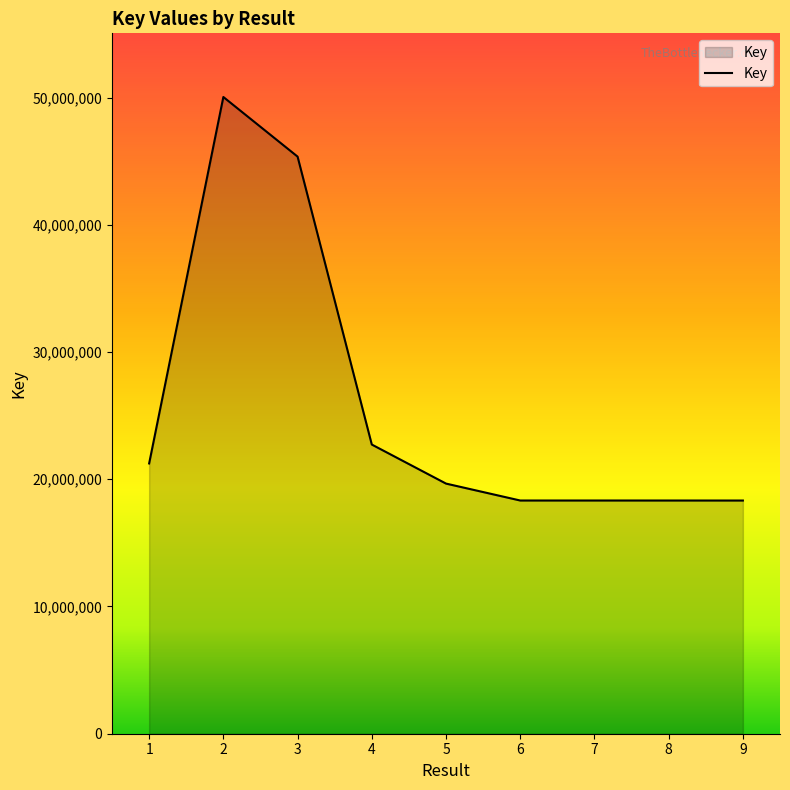

Approximately how many times larger is the value at 6 compared to 9?

1.0